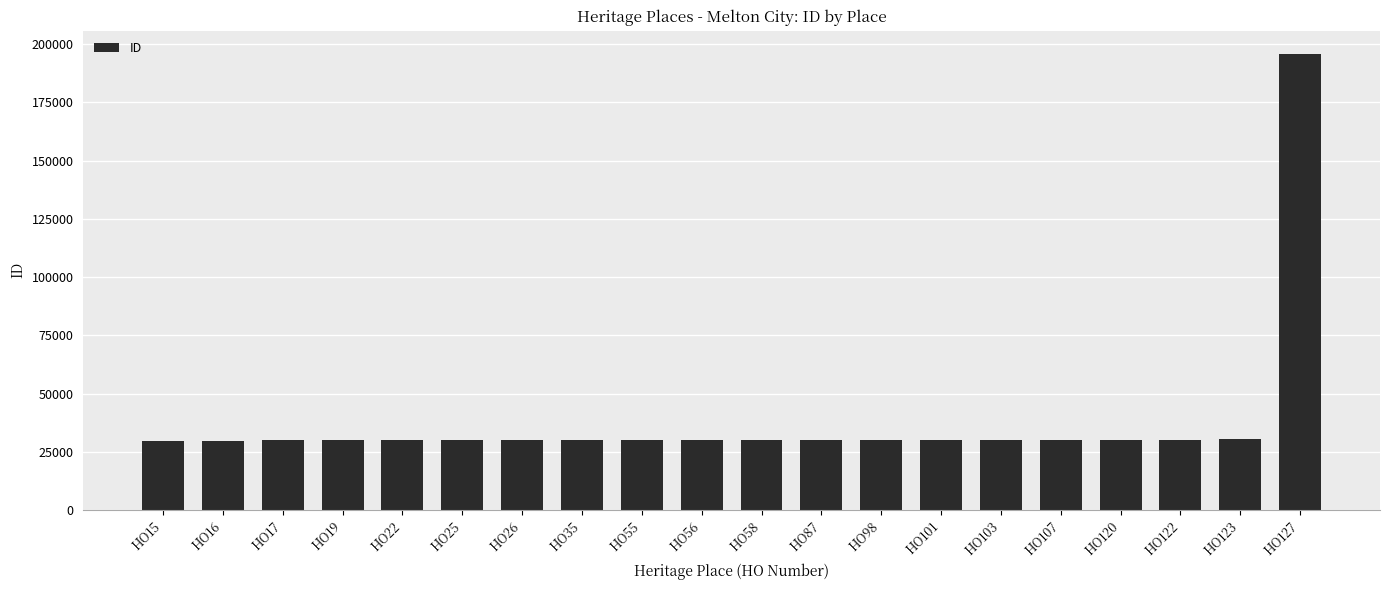

What is the difference between the values at HO98 and HO101?

6